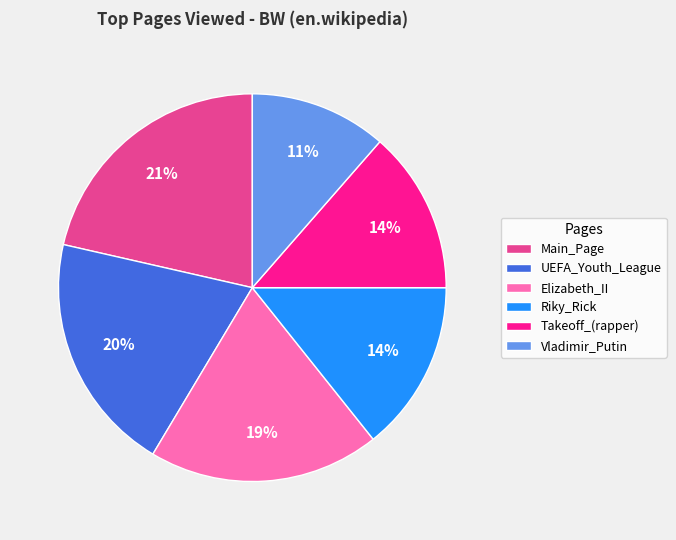

Is the sum of Main_Page and Vladimir_Putin greater than half?

No